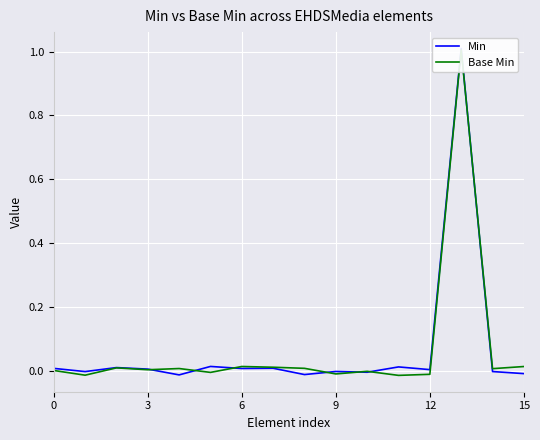

At which category is the sum across all series the highest?

13